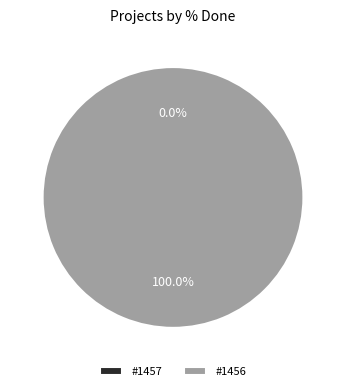

True or false: 1457 accounts for 0% of the total.

True